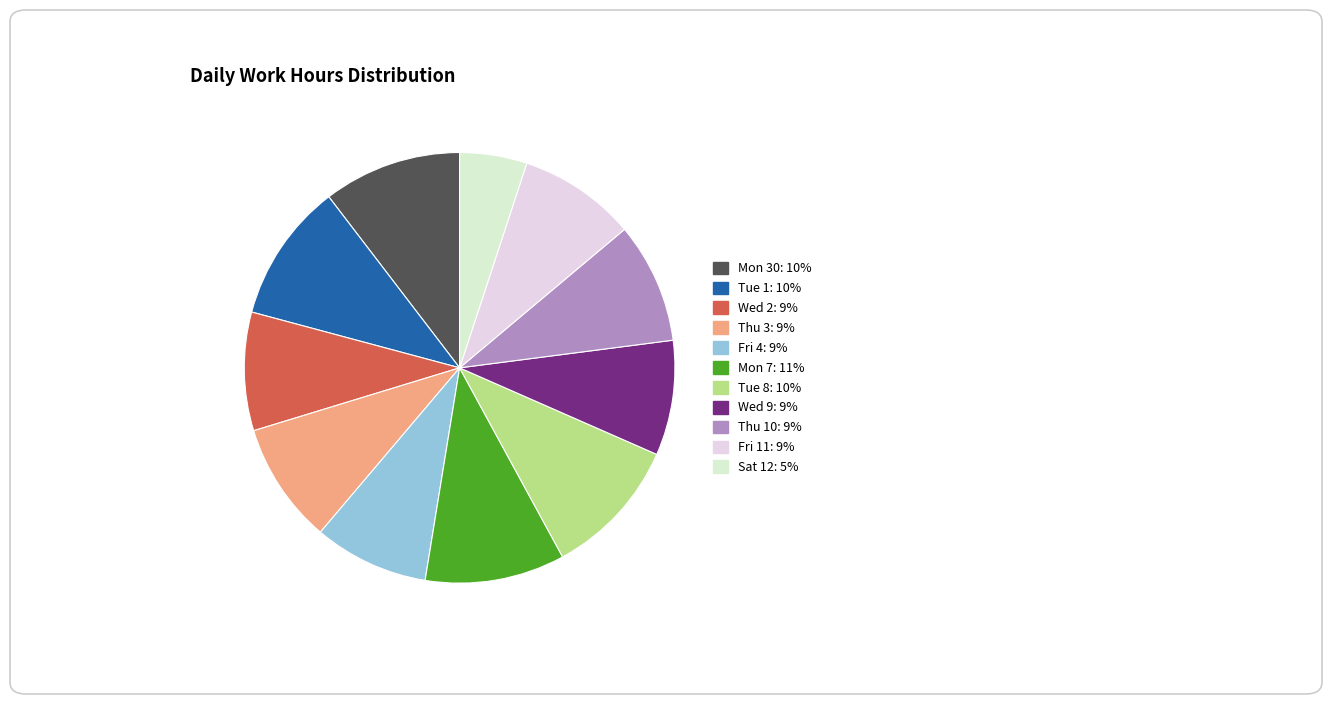

Rank the categories by value from lowest to highest.

Sat 12, Fri 4, Wed 9, Fri 11, Wed 2, Thu 10, Thu 3, Mon 30, Tue 1, Tue 8, Mon 7